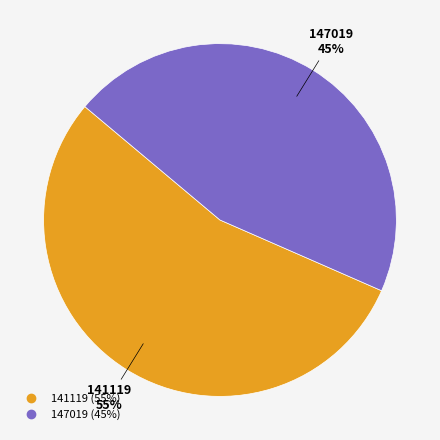

Between 141119 and 147019, which is larger?

141119